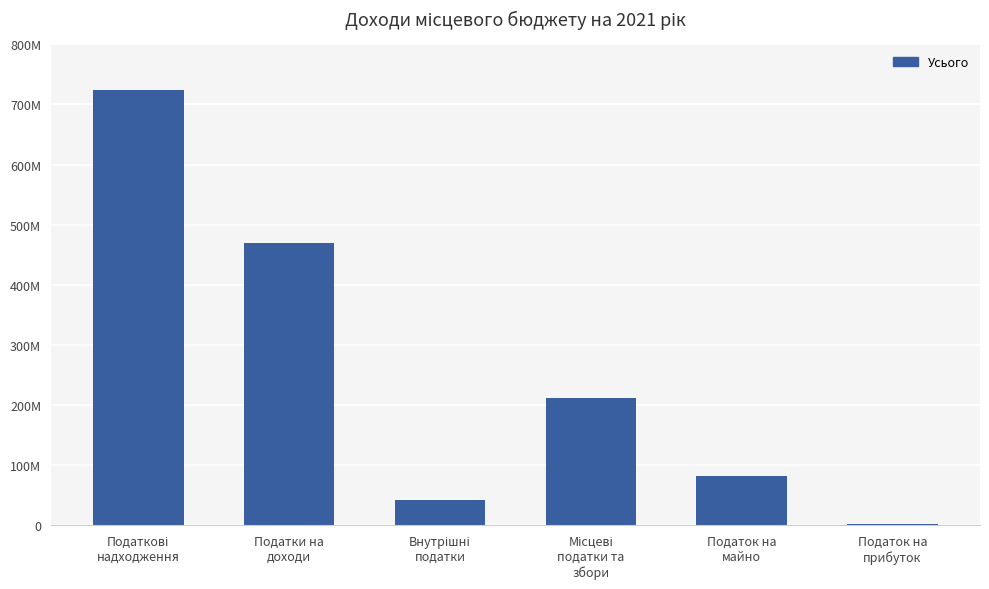

What is the label of the 1st bar from the right?

Податок на
прибуток